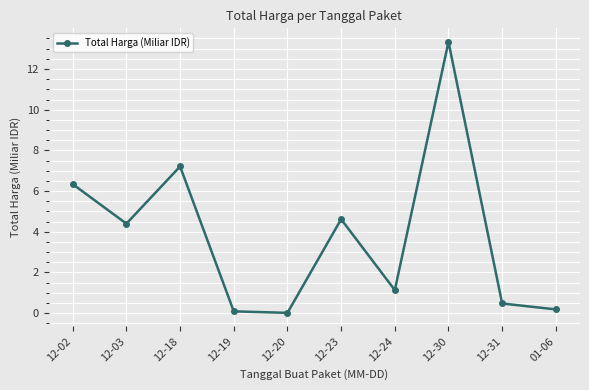

What is the difference between the maximum and minimum values?

13.3